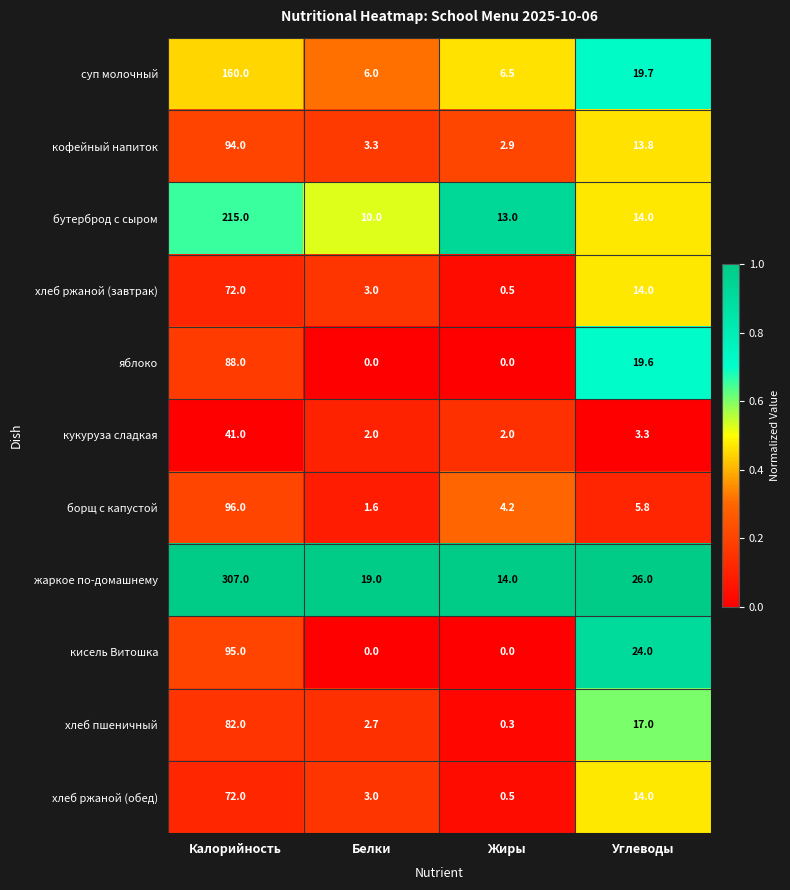

Is it true that бутерброд с сыром equals 14.0 at Углеводы?

True